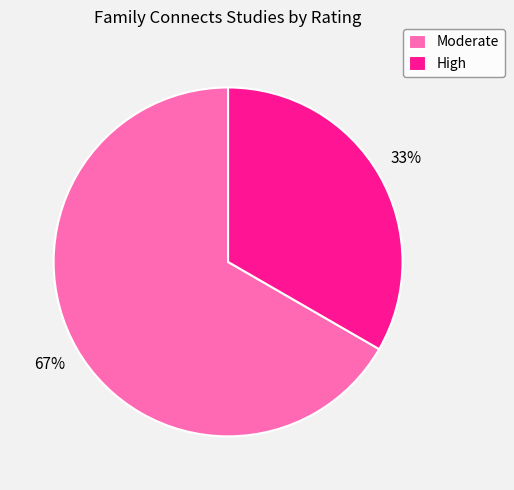

What percentage is the High slice, to the nearest percent?

33%